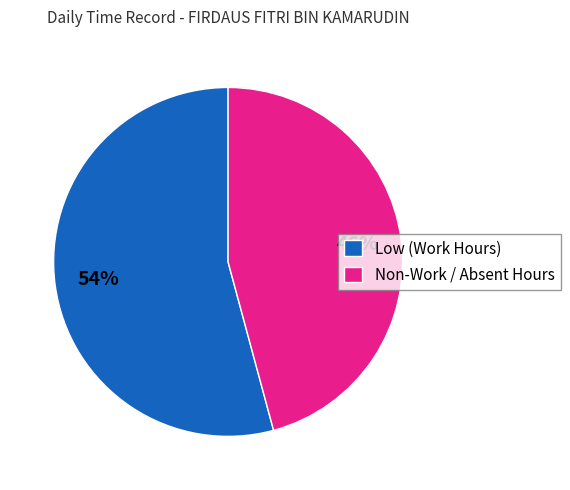

Which has a higher value, Non-Work / Absent Hours or Low (Work Hours)?

Low (Work Hours)